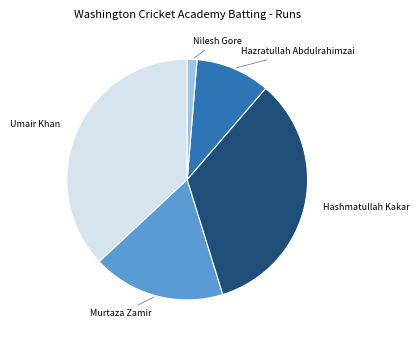

Is there any slice that represents more than half of the pie?

No